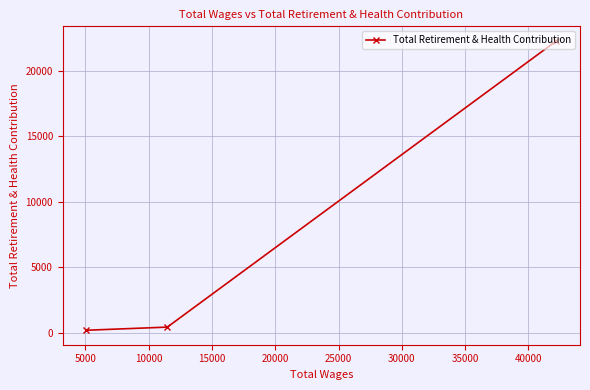

What is the greatest value displayed?

22300